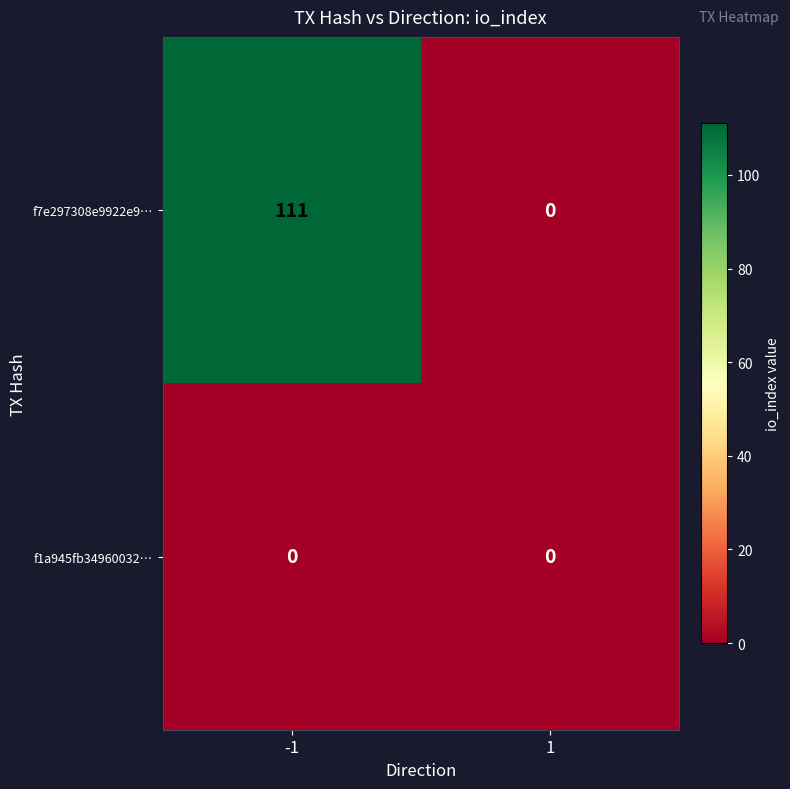

Is it true that f1a945fb34960032… equals 0 at -1?

True